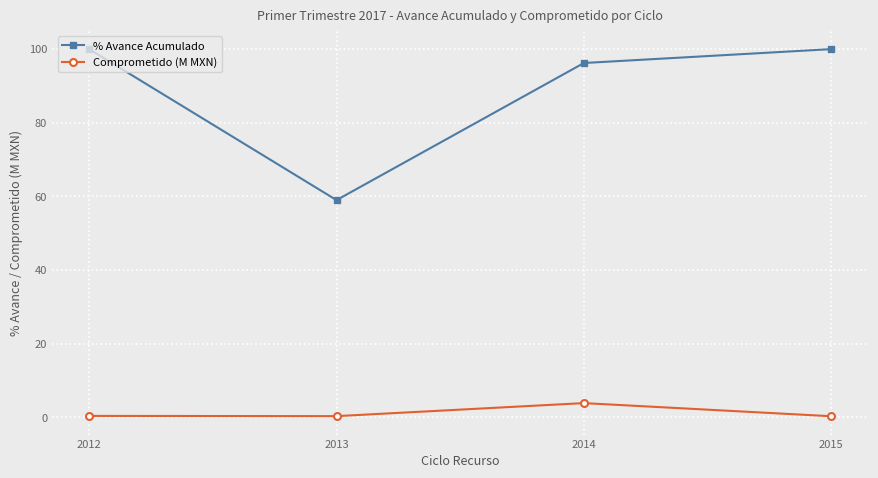

What are all the series names shown in the legend?

% Avance Acumulado, Comprometido (M MXN)